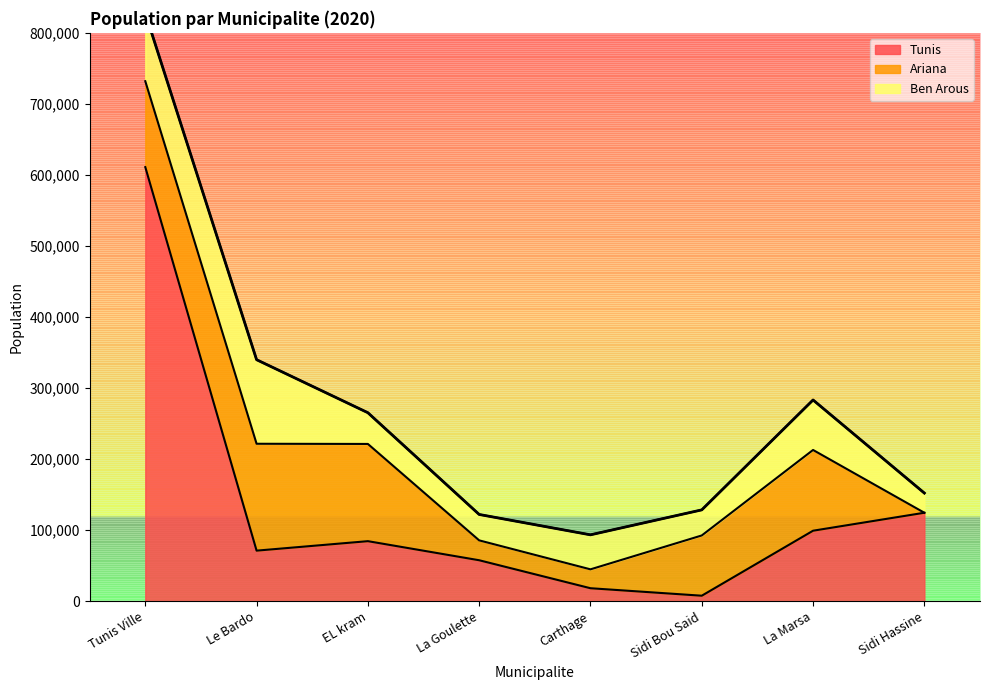

What are all the series names shown in the legend?

Tunis, Ariana, Ben Arous